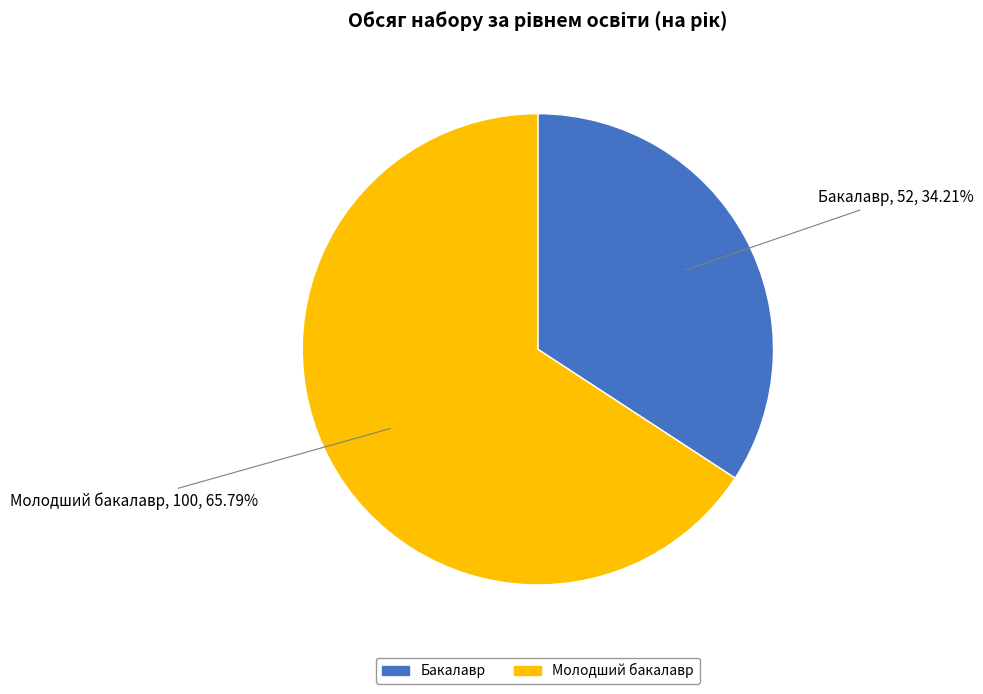

Which slice is the smallest?

Бакалавр